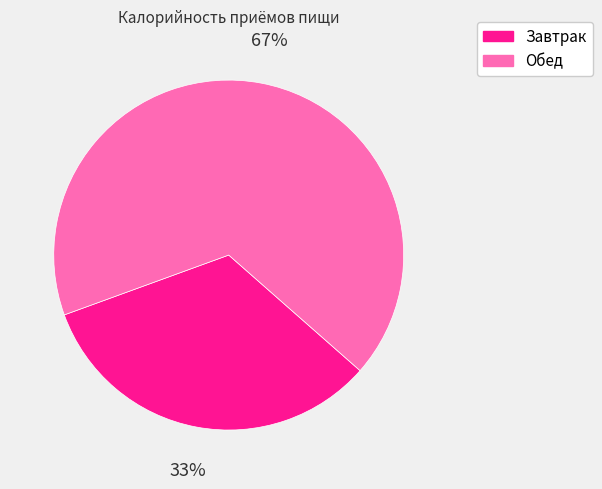

Count the number of slices in the pie.

2